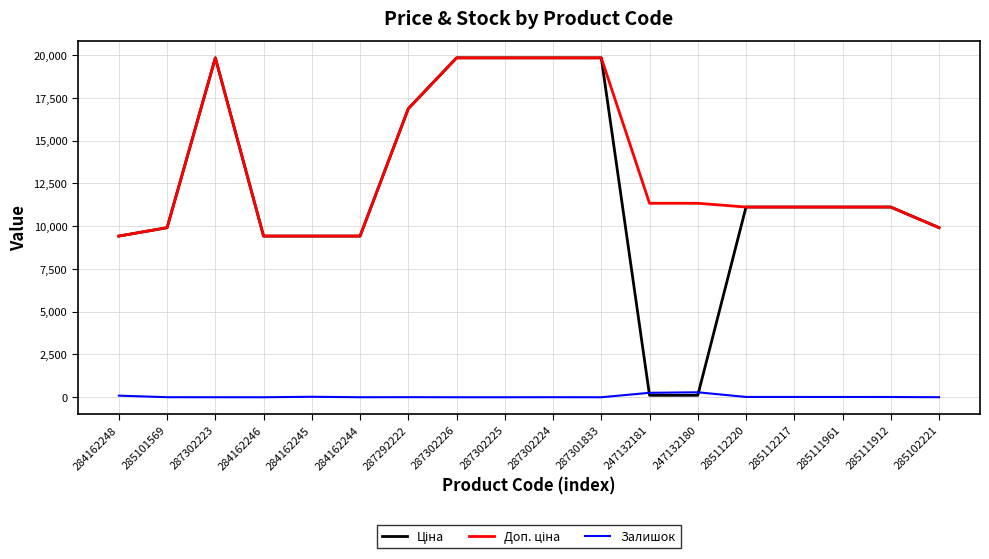

True or false: Залишок has a value of 16.0 at 285111961.

True